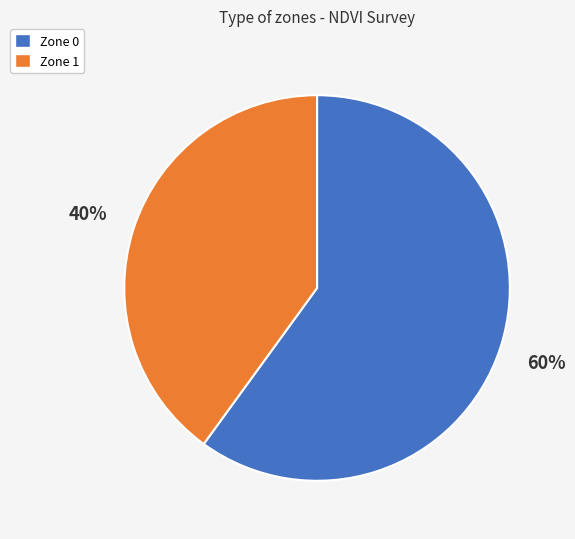

To the nearest percent, what is the average slice percentage?

50%